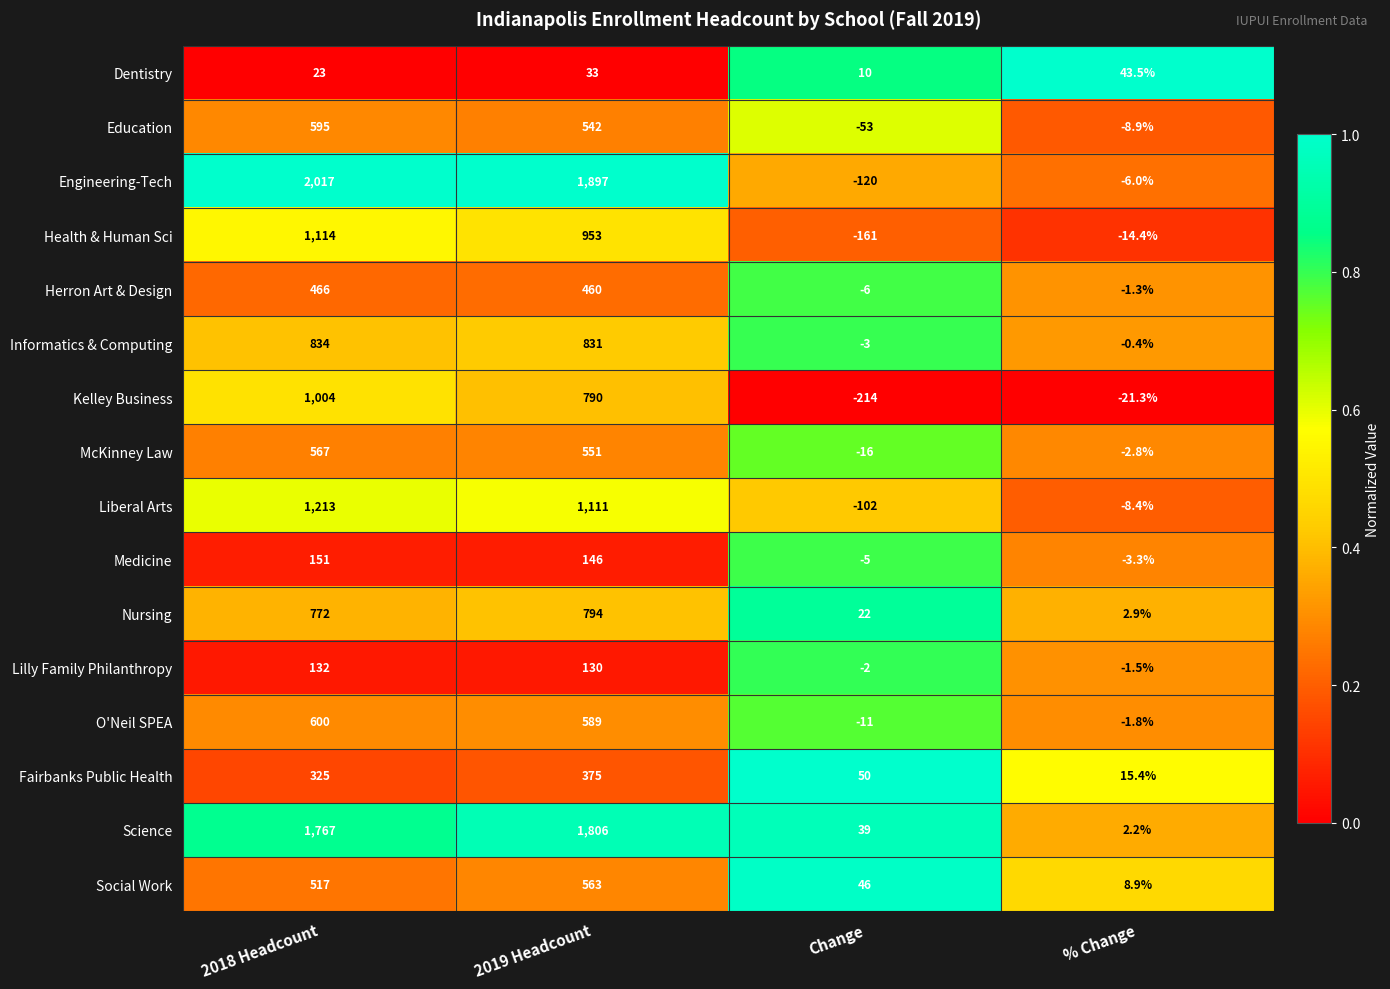

The value of Science at 2018 Headcount is 1767.0. True or false?

True